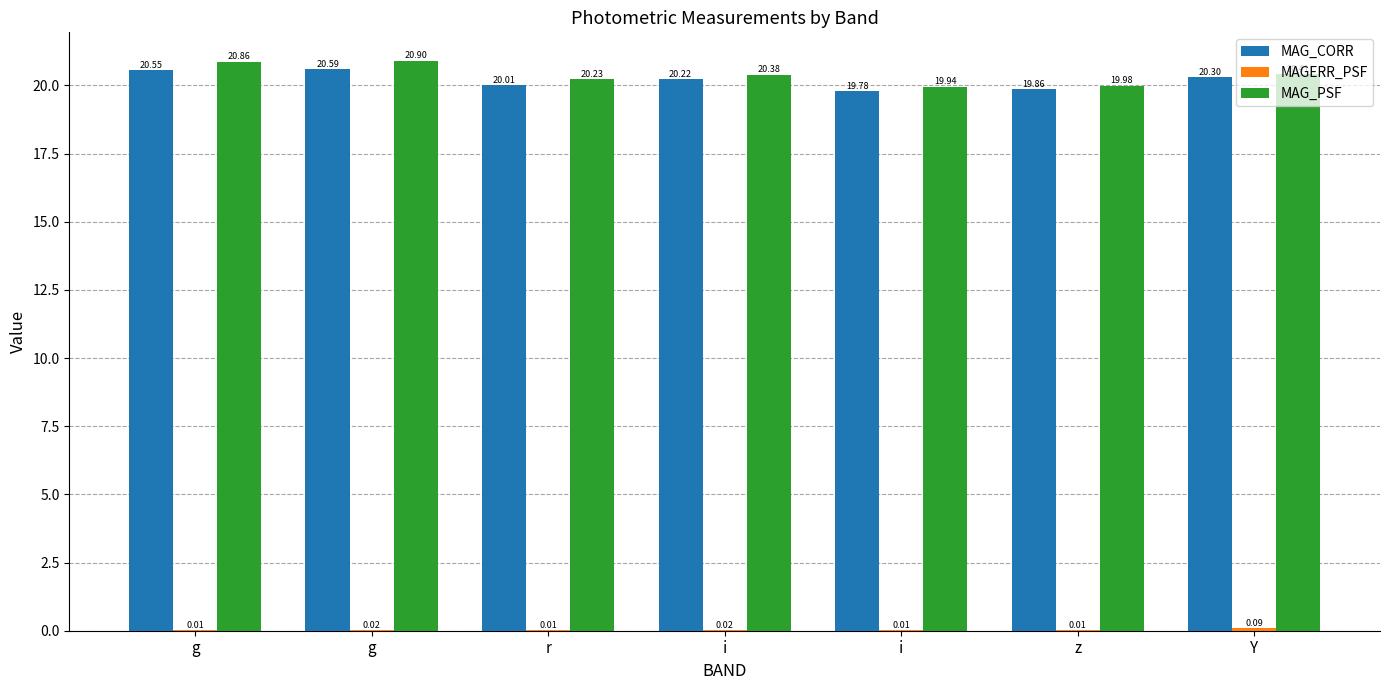

What is the difference between the highest and lowest values at r?

20.2